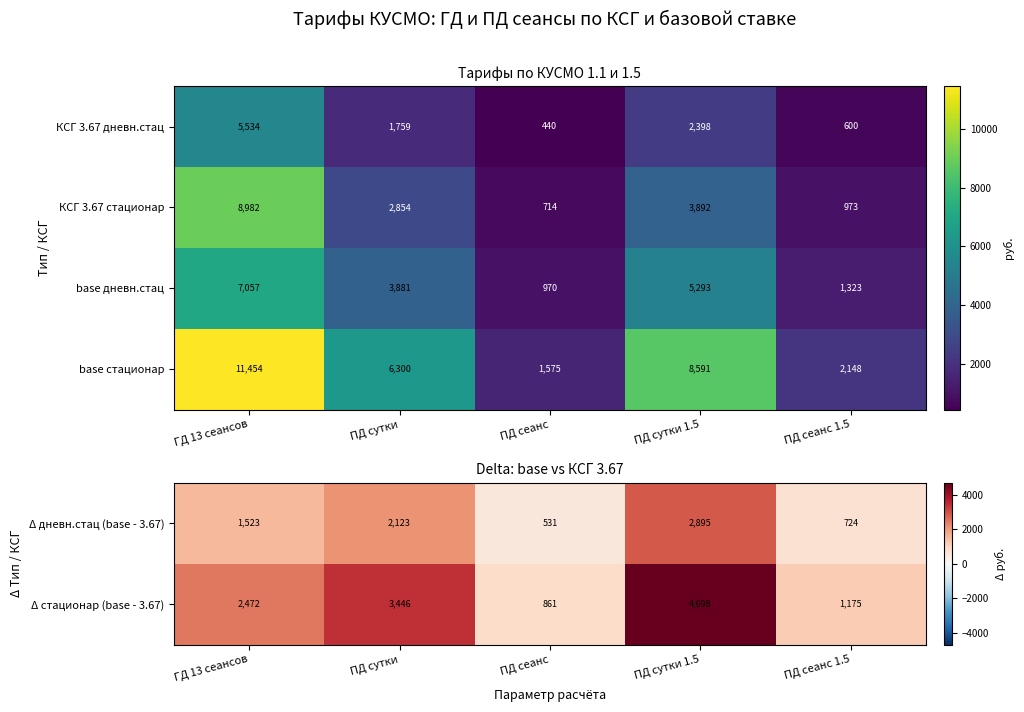

What is the difference between the maximum and second lowest values in the Δ стационар (base - 3.67) series?

3523